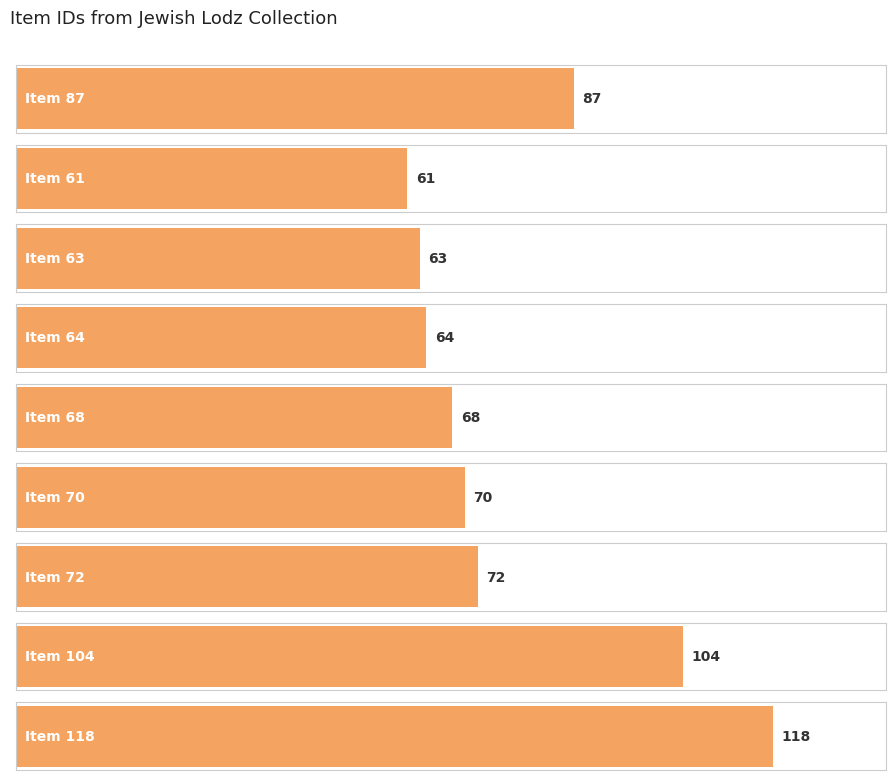

What position from the left is Item 72?

7